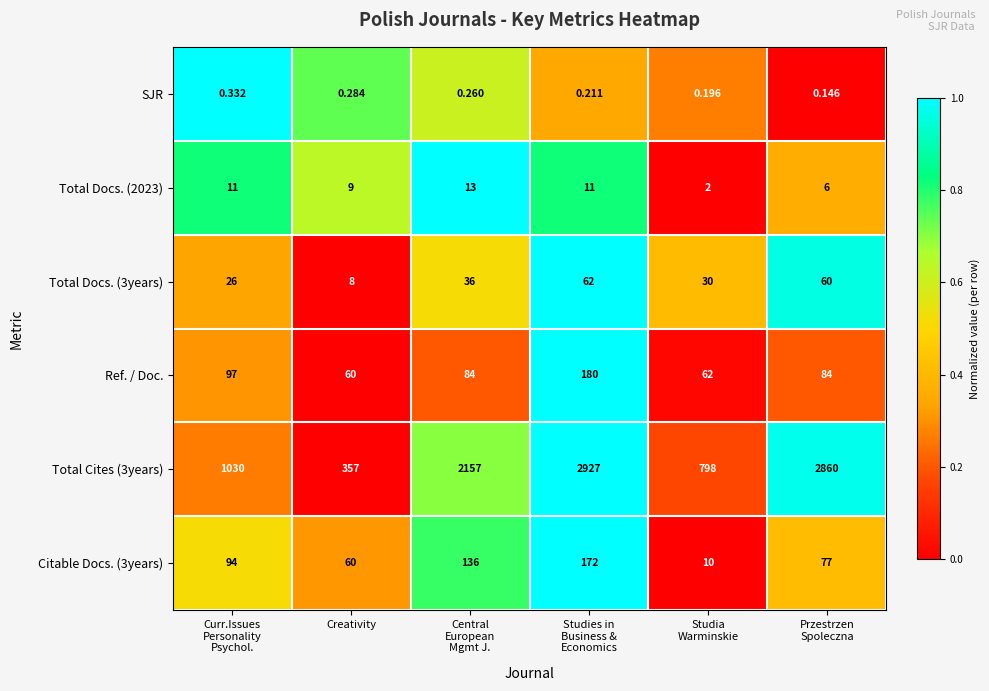

What is the total value across all series at Studies in
Business &
Economics?

3352.2